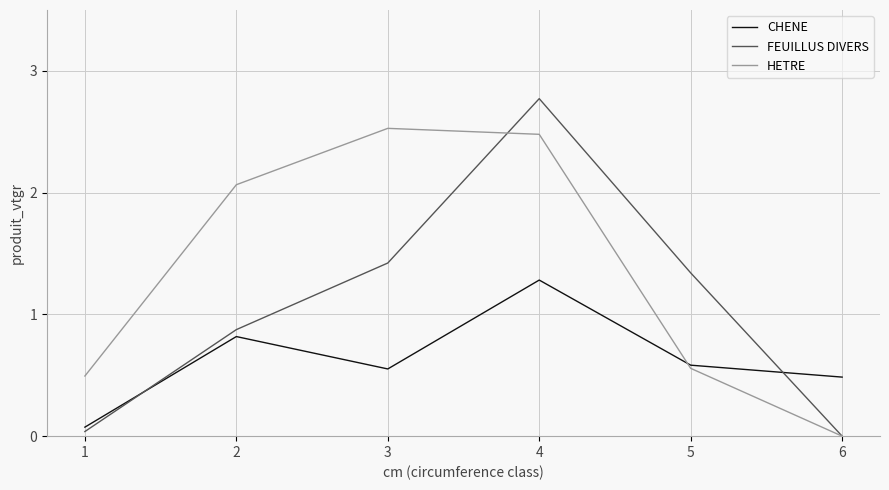

Rank the categories by CHENE value from lowest to highest.

1, 6, 3, 5, 2, 4